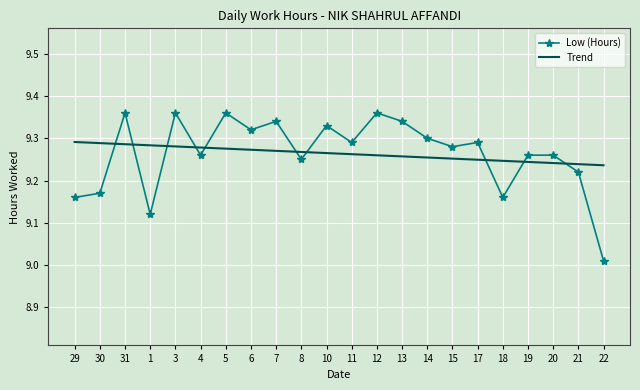

Which series ends up on top after the final intersection of Low (Hours) and Trend?

Trend